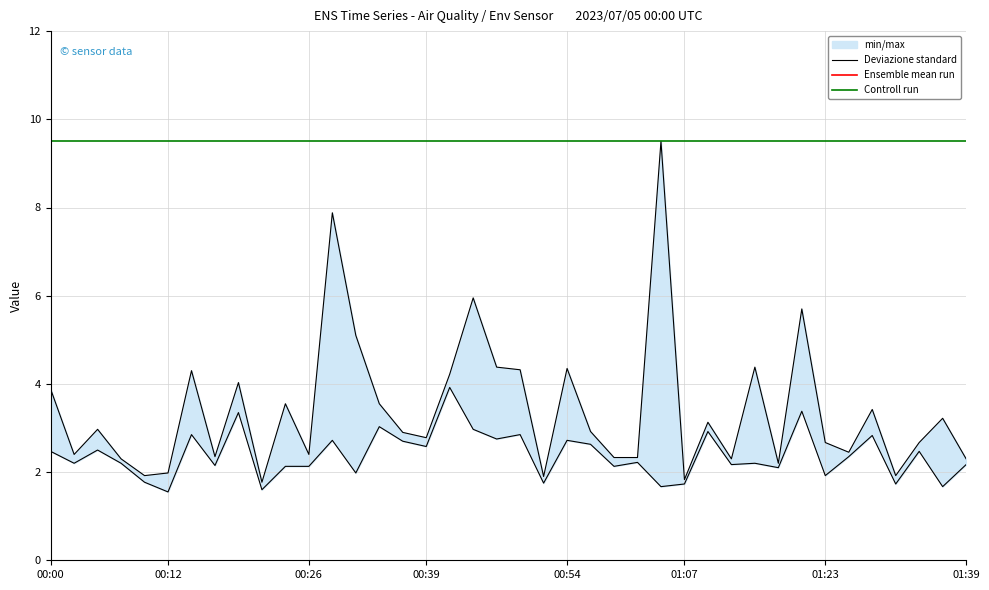

True or false: Controll run has more than 0 points higher than both neighbors.

False